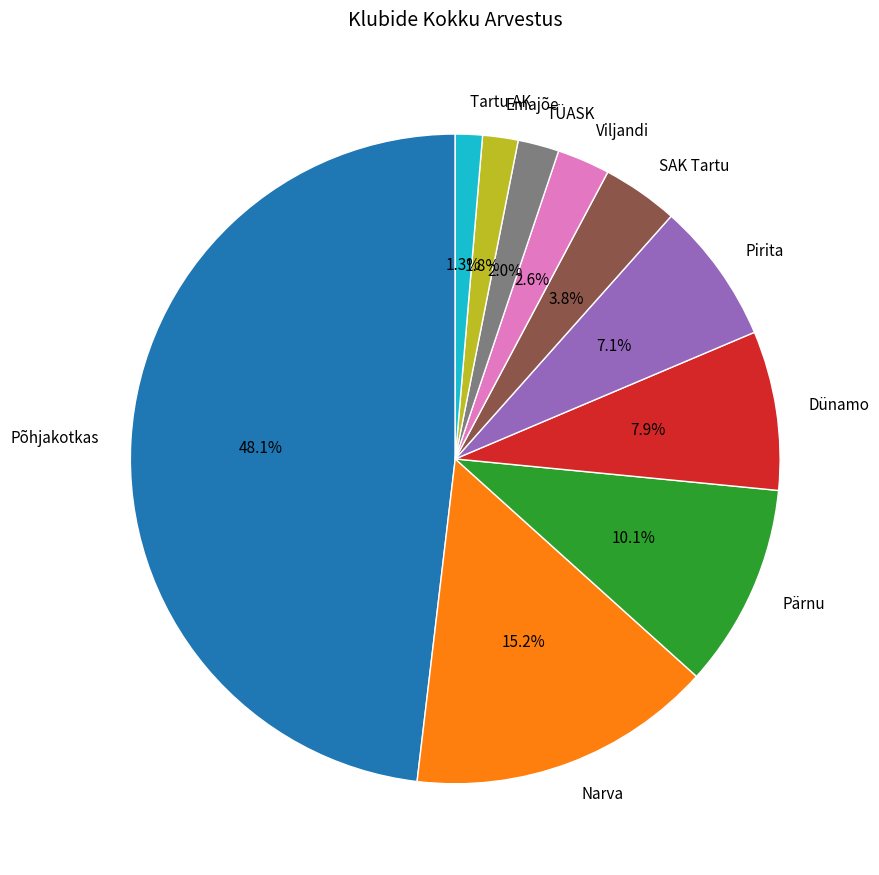

What is the largest slice in the pie chart?

Põhjakotkas